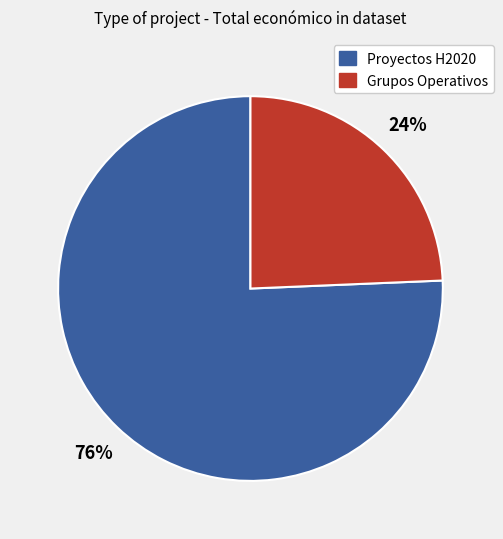

How many segments does this pie chart have?

2